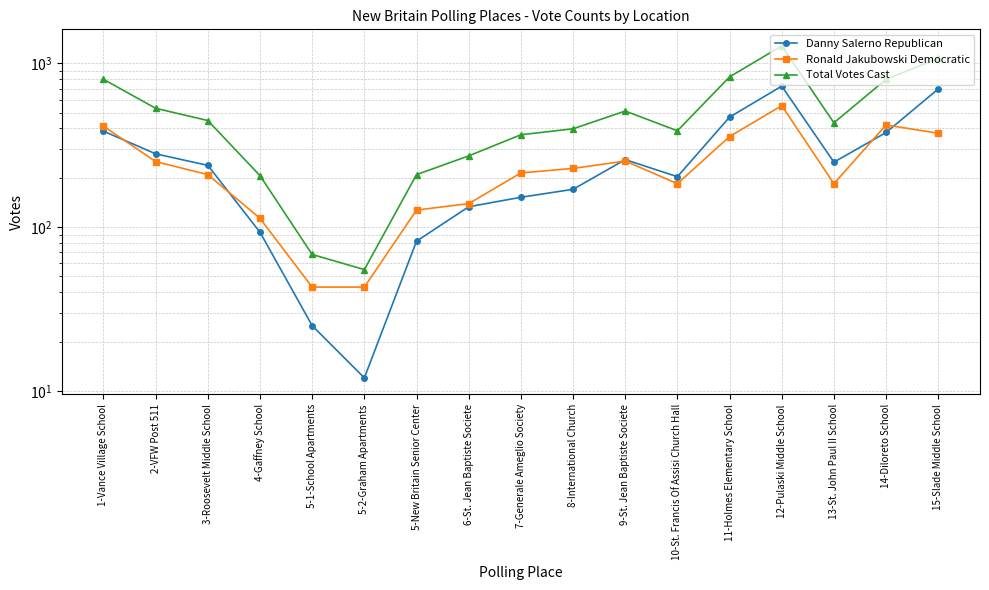

Is it true that Ronald Jakubowski Democratic equals 139 at 6-St. Jean Baptiste Societe?

True